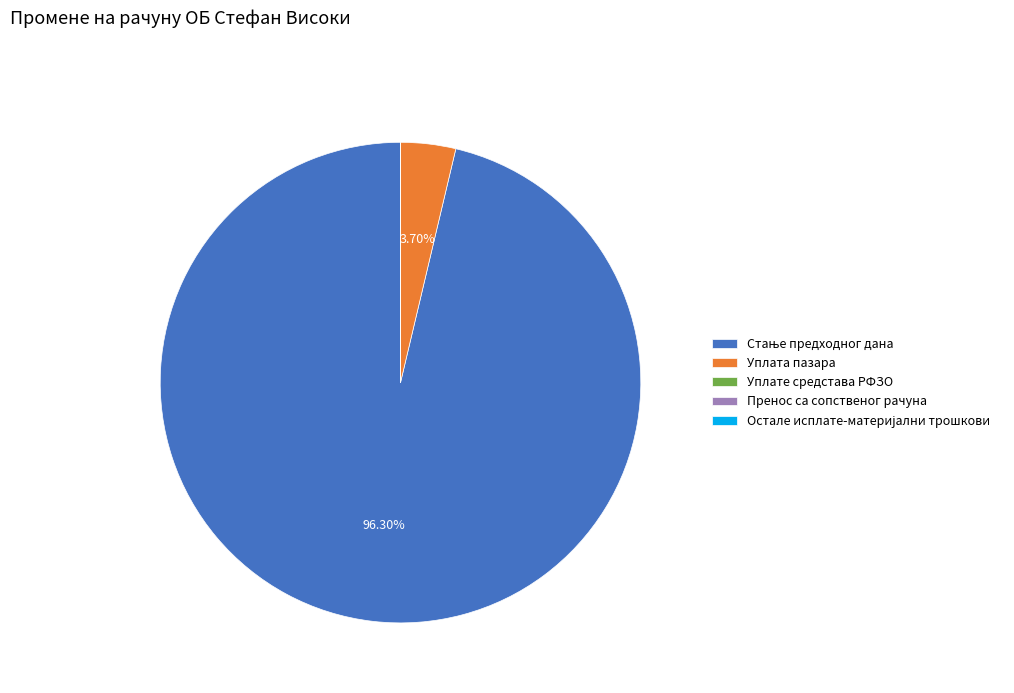

Does any single category account for the majority?

Yes